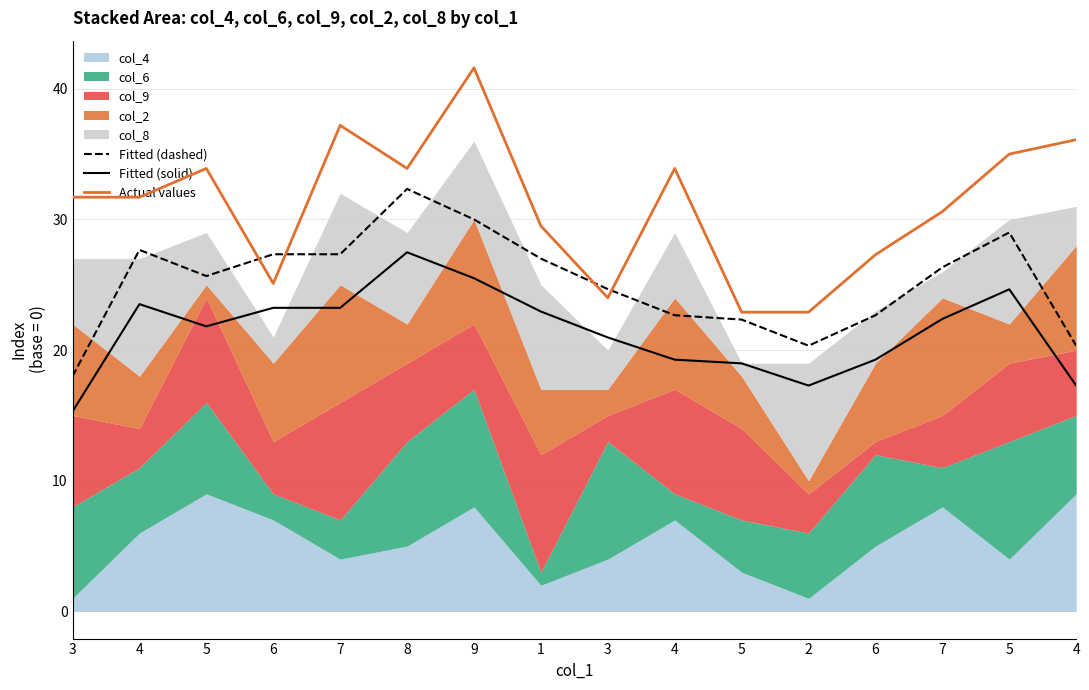

Rank the series by their maximum value, from highest to lowest.

Actual values, Fitted (dashed), Fitted (solid)